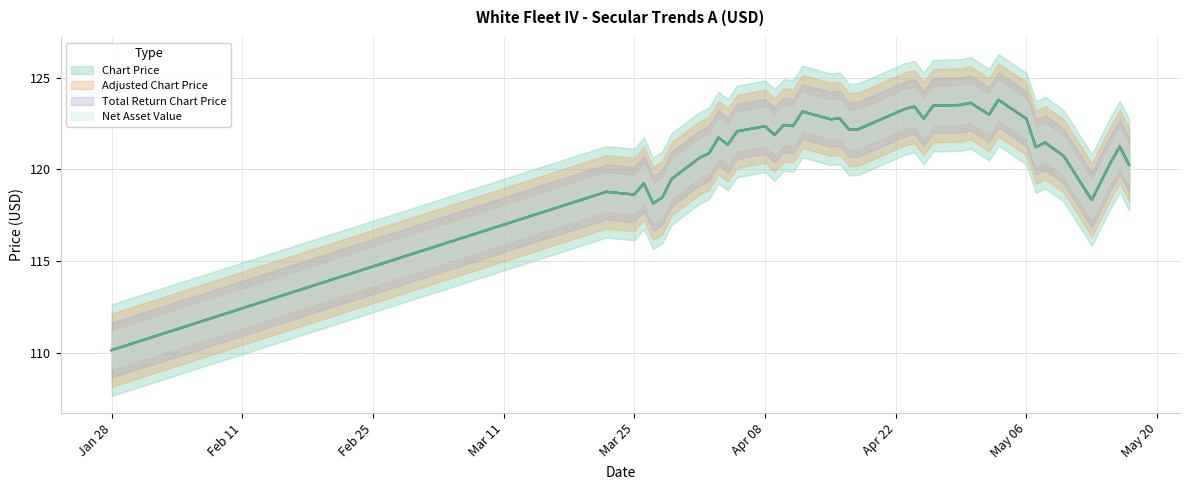

What is the total value across all series at 2019-05-08?

485.9